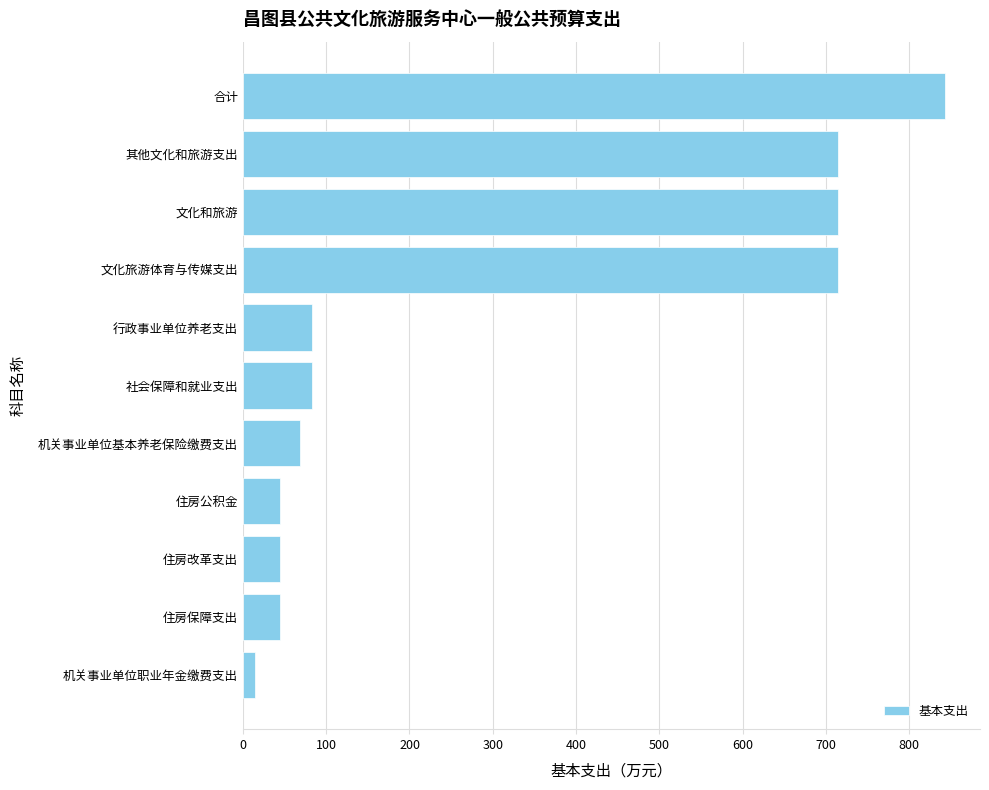

At which category does the chart reach its peak across all series?

合计